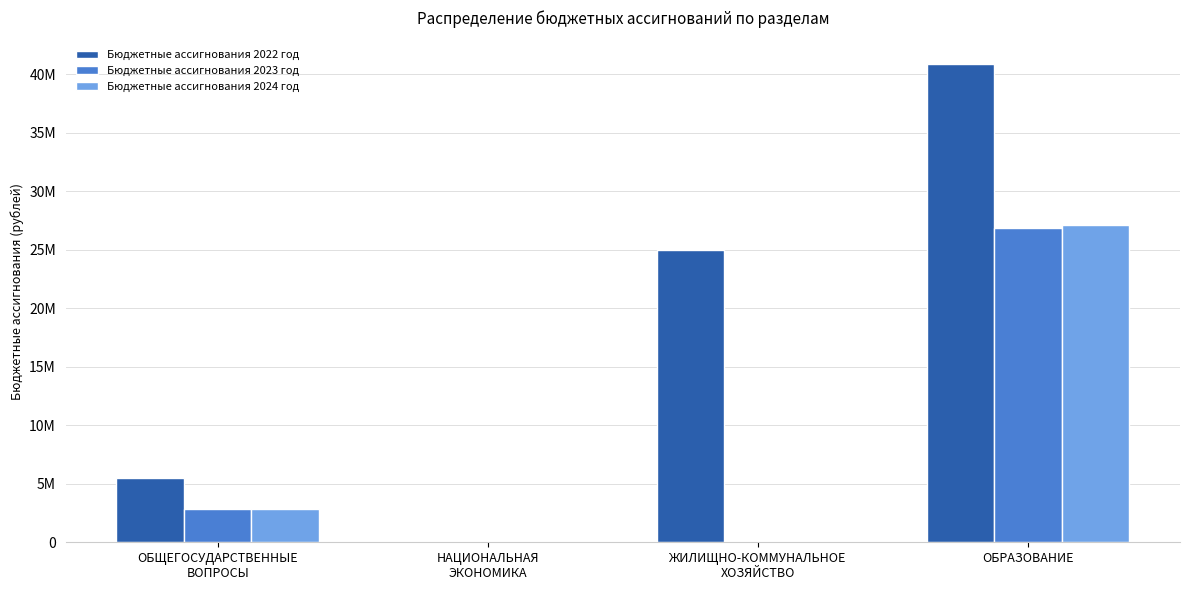

What is the difference between the Бюджетные ассигнования 2023 год values at ОБЩЕГОСУДАРСТВЕННЫЕ
ВОПРОСЫ and НАЦИОНАЛЬНАЯ
ЭКОНОМИКА?

2812594.2